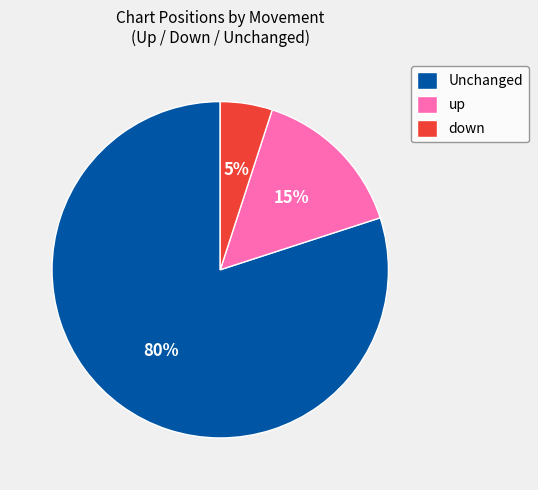

How many segments does this pie chart have?

3